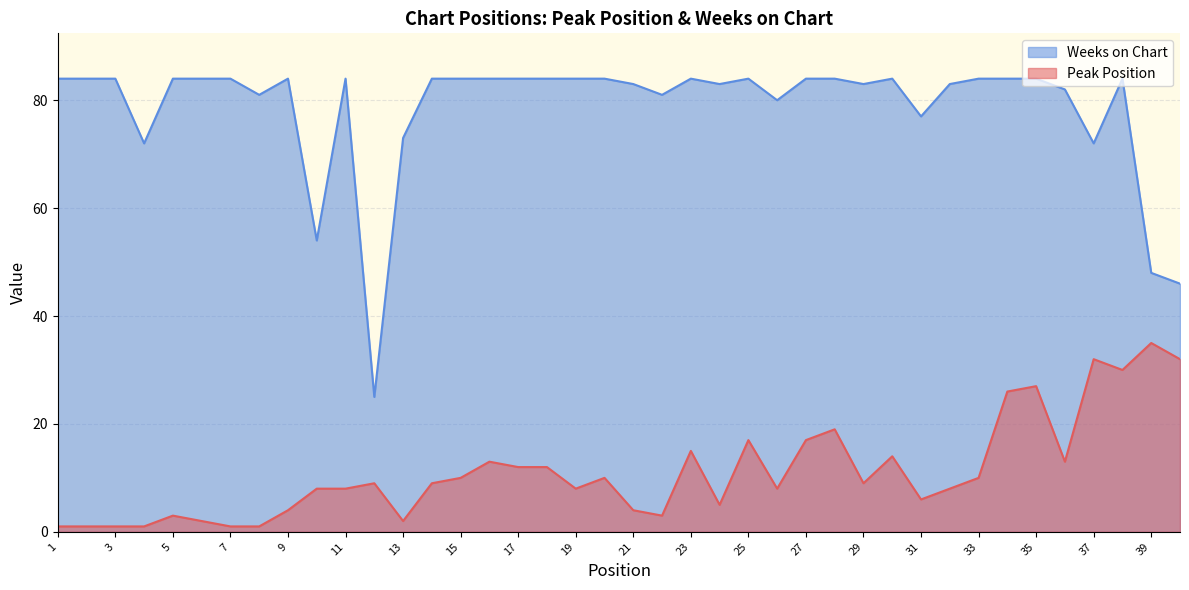

True or false: Weeks on Chart and Peak Position cross at least once.

False